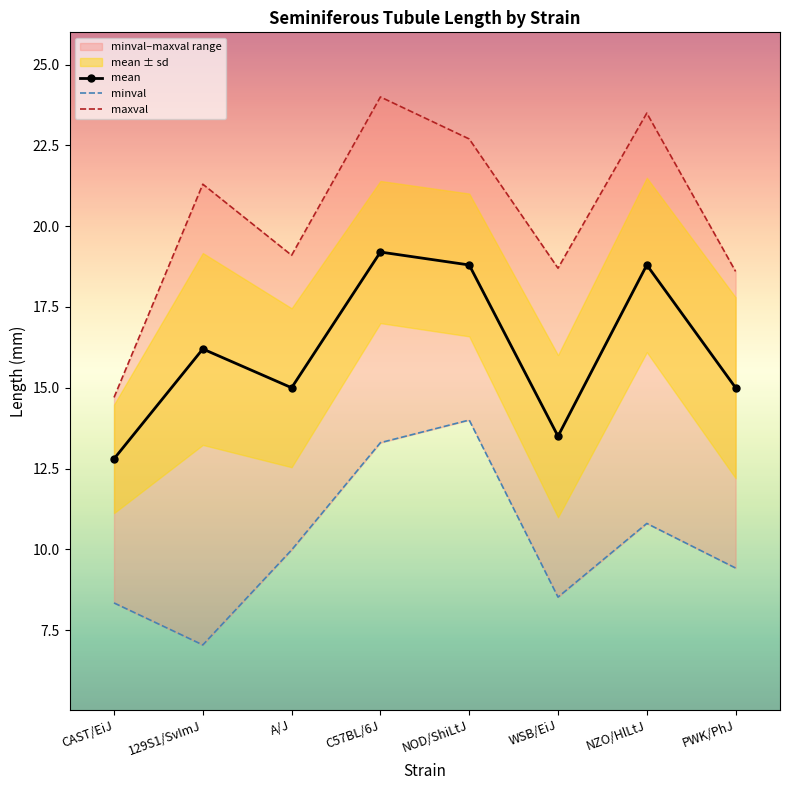

What is the average value of the maxval series?

20.3